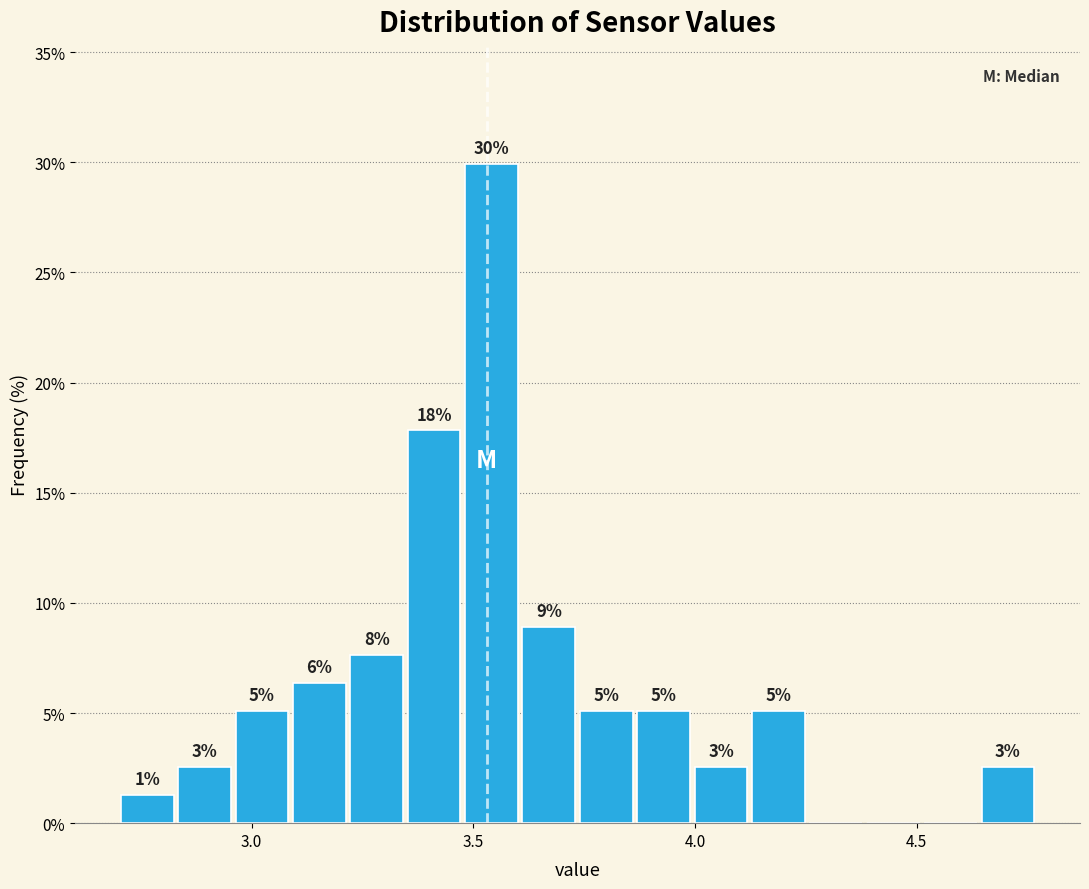

Read against the x-axis, roughly where is the centre of the tallest bar?

3.55